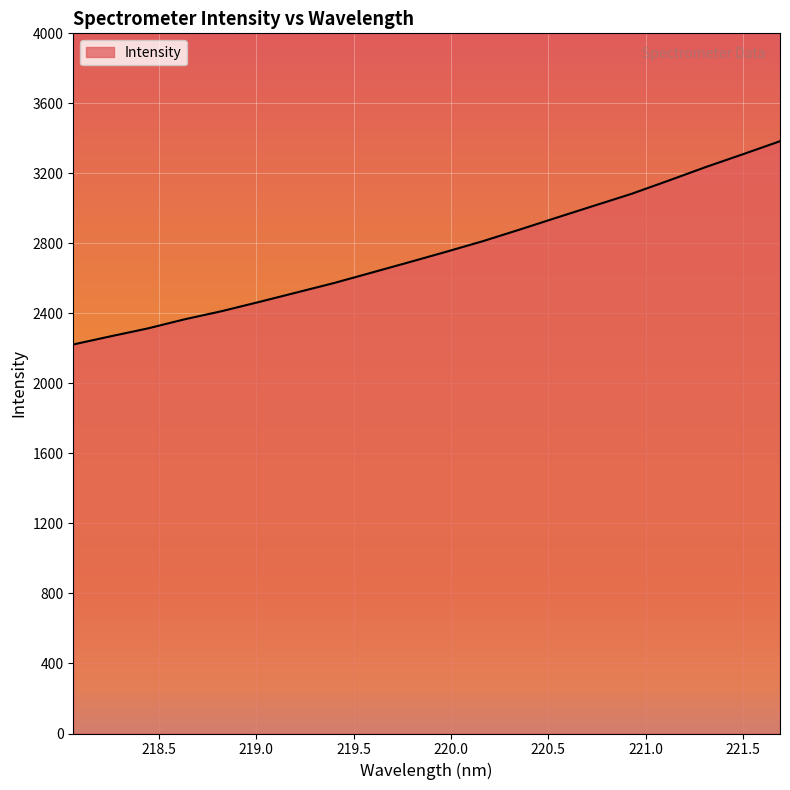

What is the minimum value shown in the chart?

2222.5